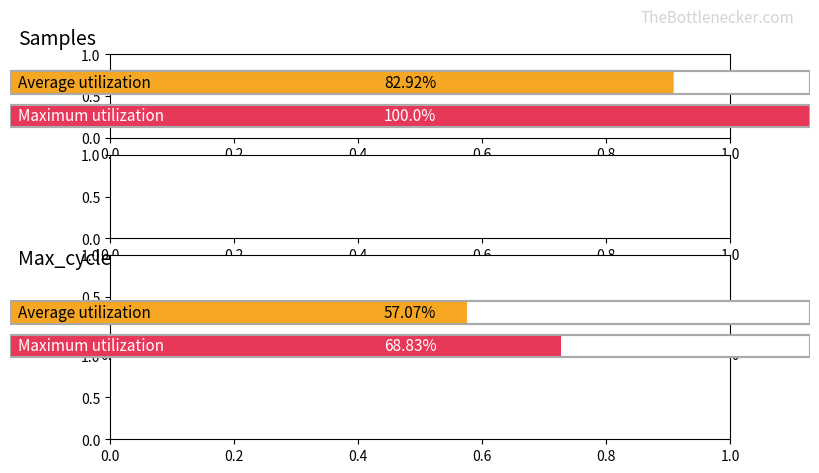

The Samples series shows 7915583 at 00:16. True or false?

False